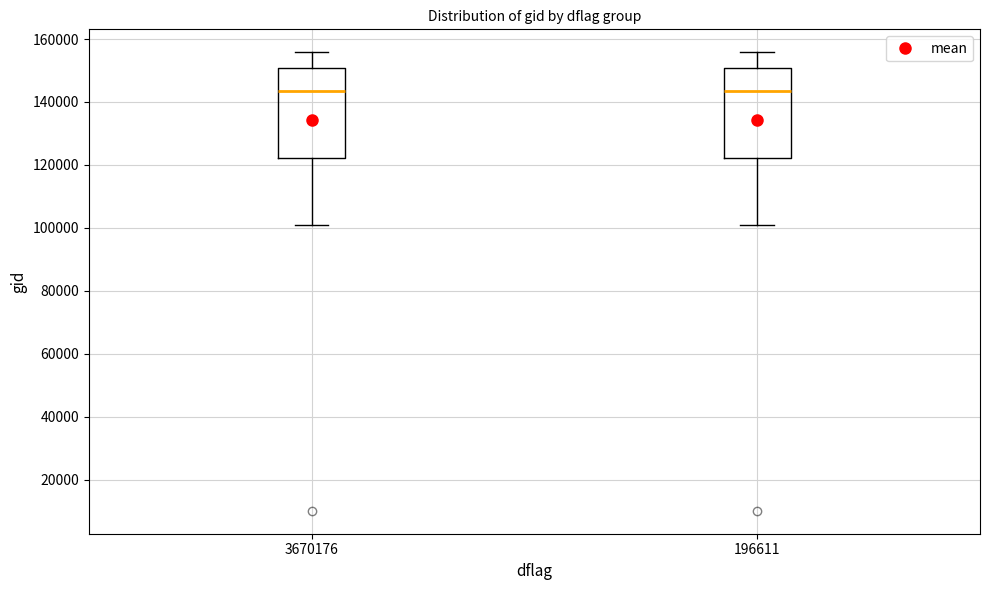

Reading left to right, transcribe this box plot: for each box, give where its median line is, the range the box spans, and where its two whiskers end, as read against the y-axis. The values are not printed on the chart, so give them approximately, as read against the axis.

3670176: median 144000, box 122000 to 150000, whiskers 100000 to 156000
196611: median 144000, box 122000 to 150000, whiskers 100000 to 156000